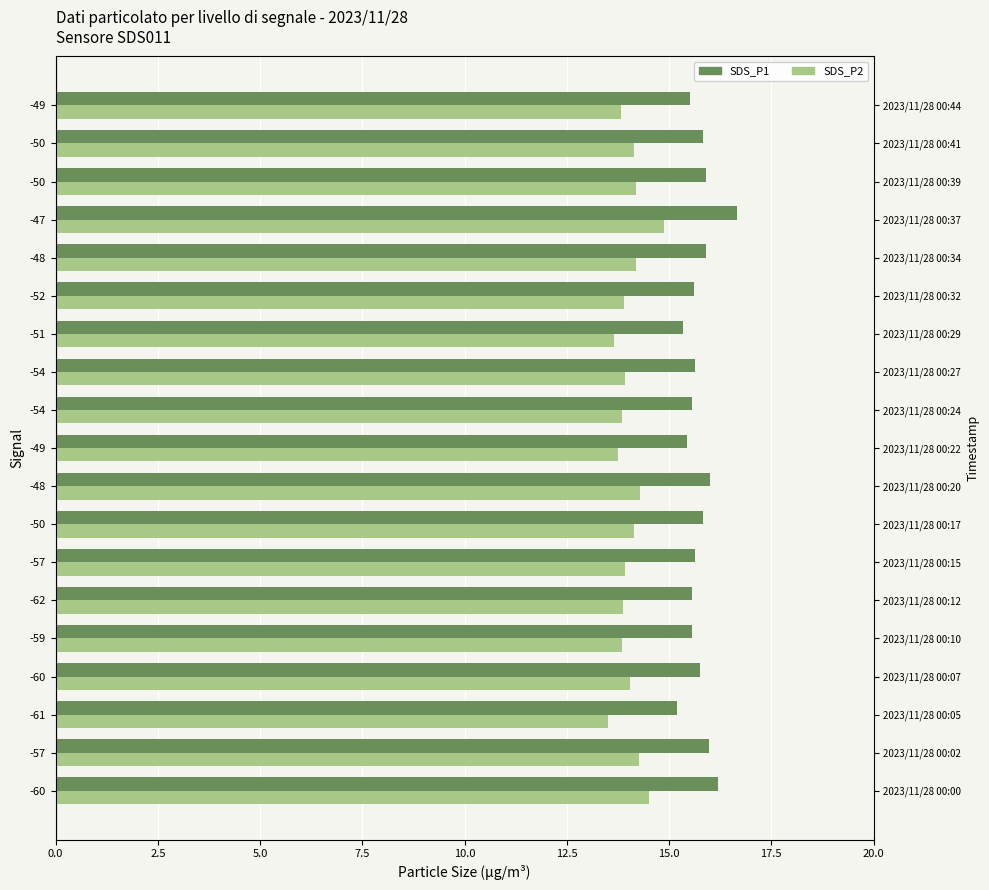

Reading left to right, transcribe all the data shown in this chart.

SDS_P1: 16.2	16.0	15.2	15.8	15.6	15.6	15.6	15.8	16.0	15.4	15.6	15.6	15.3	15.6	15.9	16.7	15.9	15.8	15.5
SDS_P2: 14.5	14.3	13.5	14.1	13.8	13.9	13.9	14.1	14.3	13.8	13.8	13.9	13.7	13.9	14.2	14.9	14.2	14.1	13.8